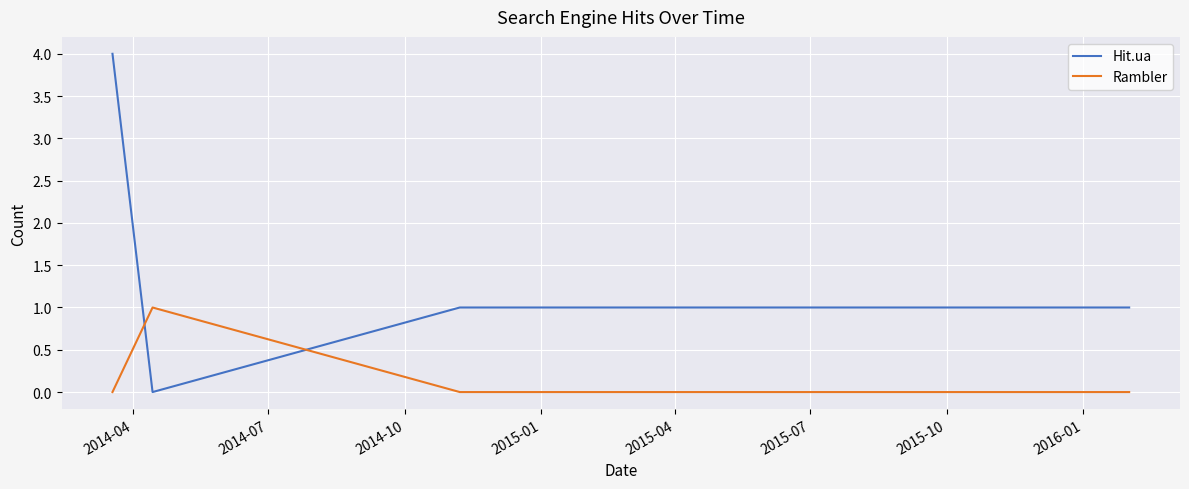

Is this an area chart (filled region under the line)?

No